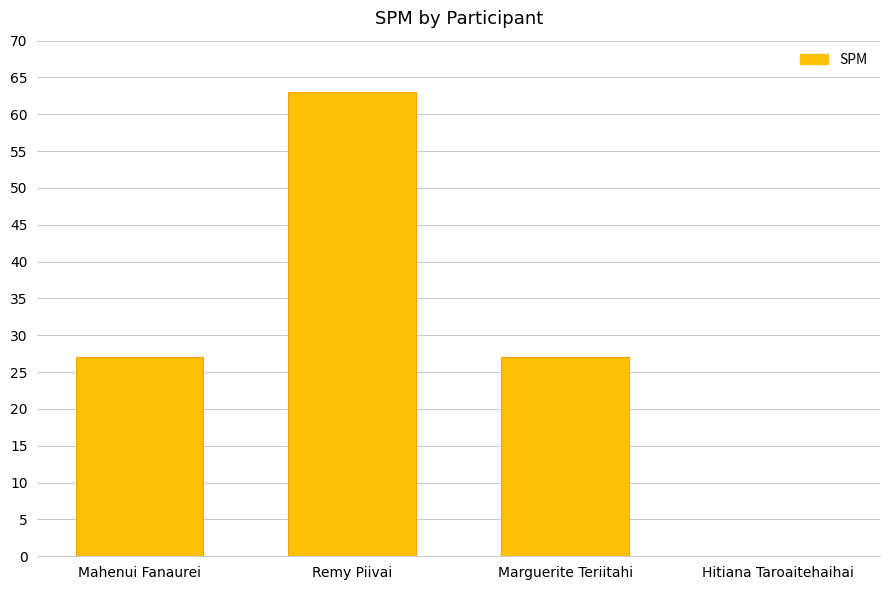

Which has a higher value, Remy Piivai or Marguerite Teriitahi?

Remy Piivai